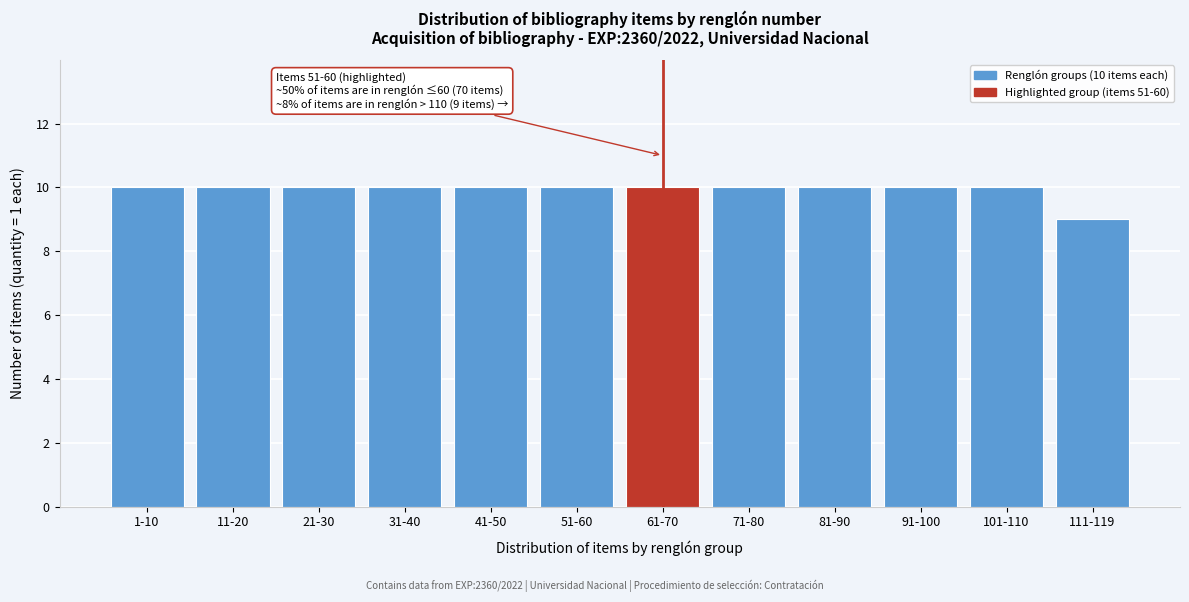

Reading right to left, what are all the values shown in this chart?

111-119=9	101-110=10	91-100=10	81-90=10	71-80=10	61-70=10	51-60=10	41-50=10	31-40=10	21-30=10	11-20=10	1-10=10